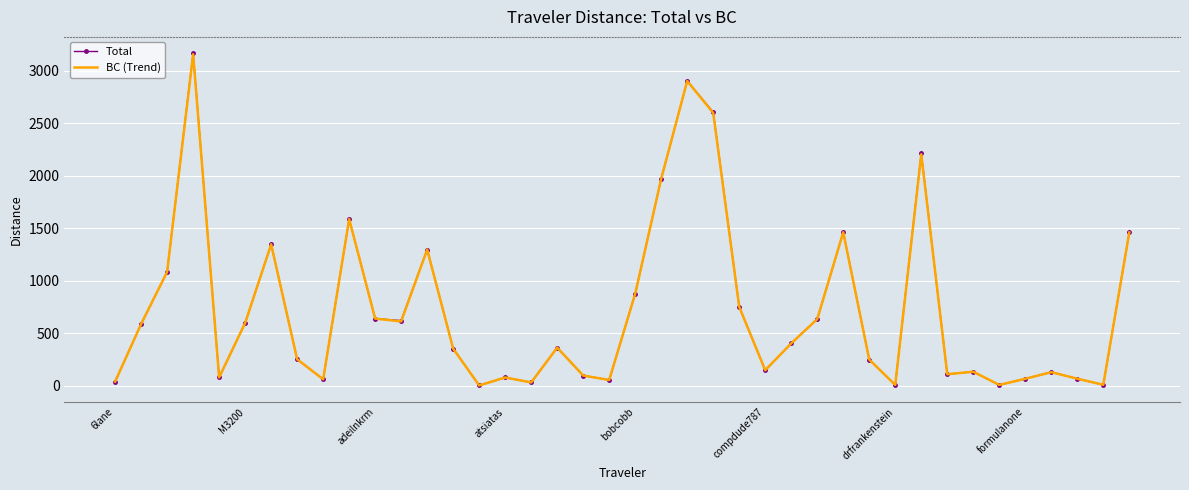

Which series has the largest range (max minus min)?

Total